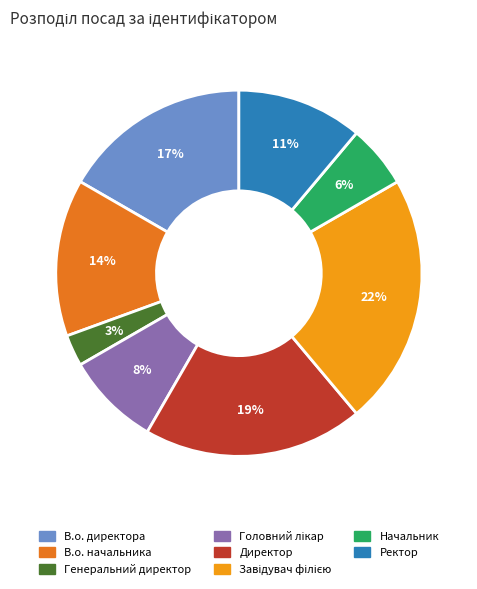

What percentage is the Директор slice, to the nearest percent?

19%